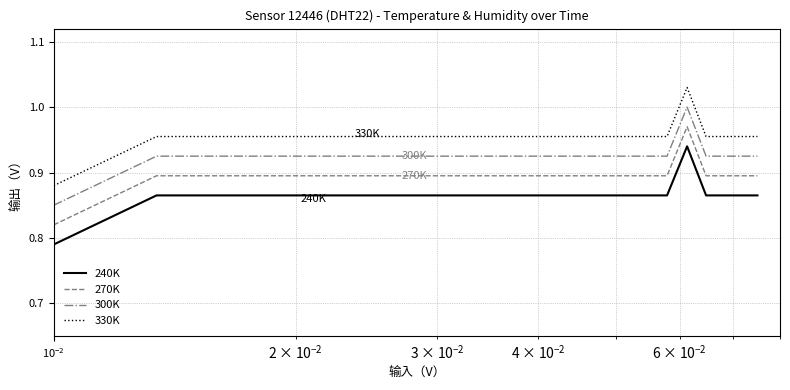

Which series has the largest total across all categories?

330K